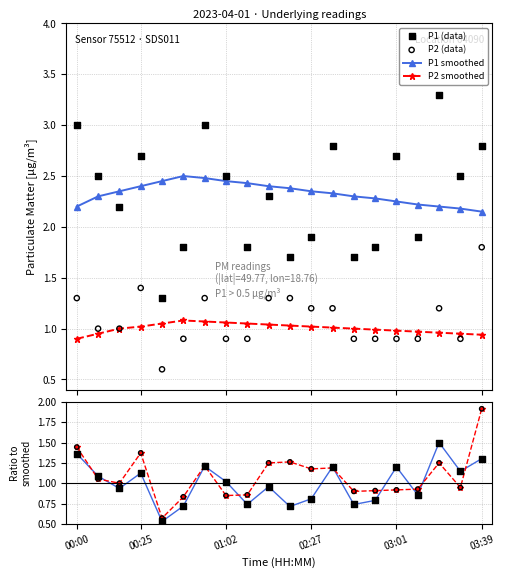

Which series reaches the maximum Y coordinate?

P1